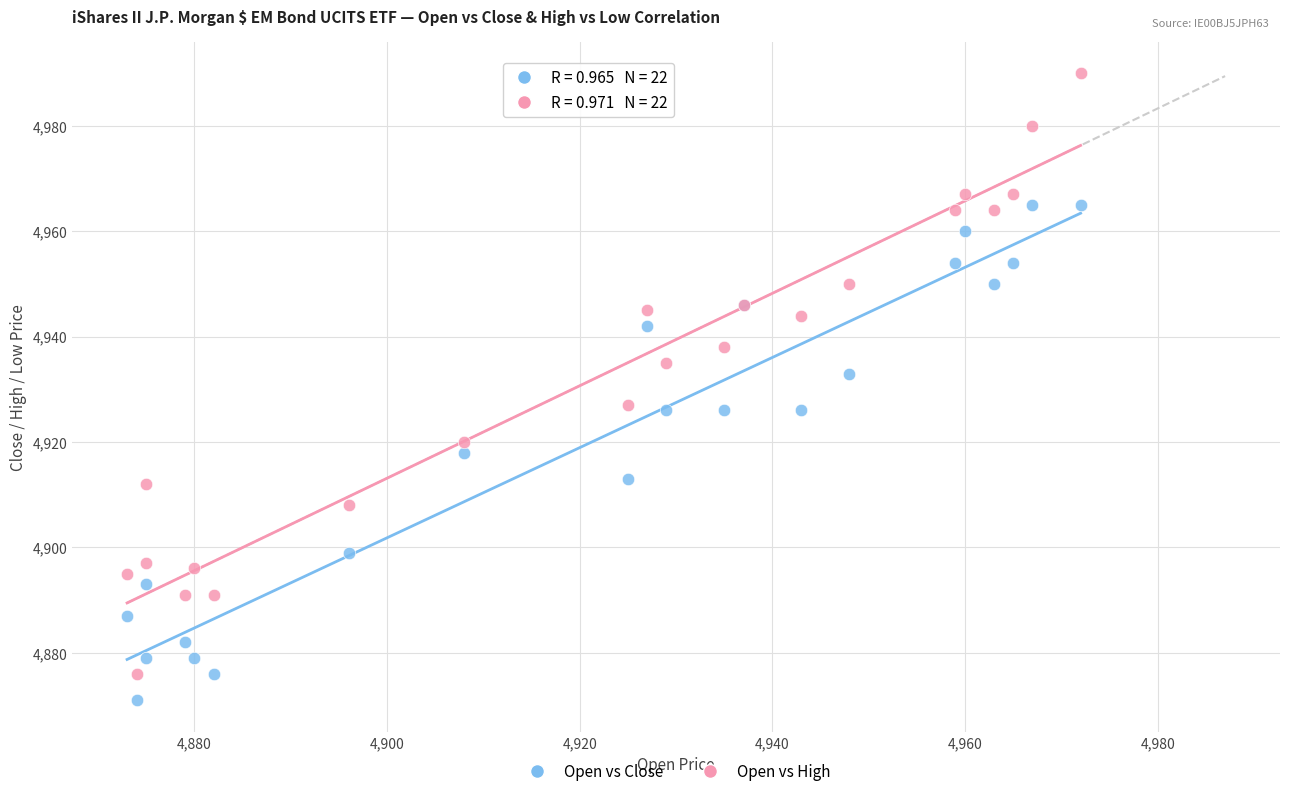

What are all the series names shown in the legend?

Open vs Close, Open vs High